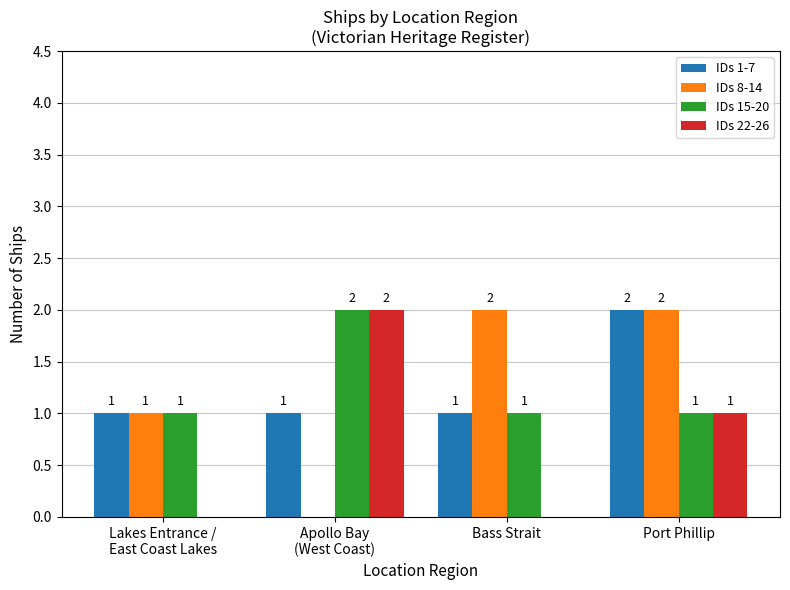

Reading right to left, transcribe all the data shown in this chart.

IDs 1-7: 2	1	1	1
IDs 8-14: 2	2	0	1
IDs 15-20: 1	1	2	1
IDs 22-26: 1	0	2	0